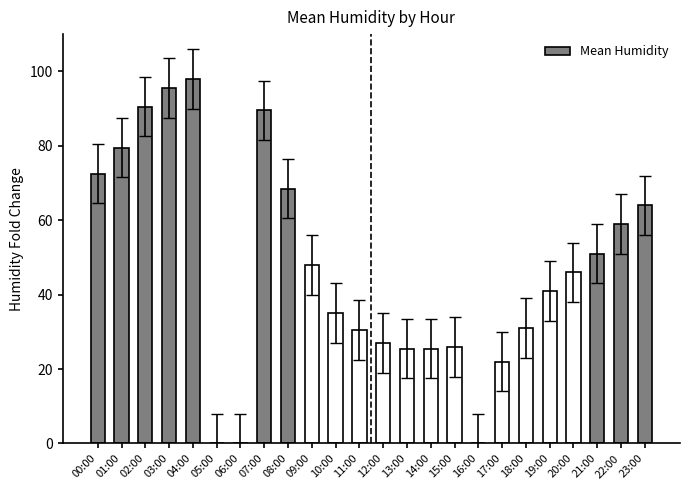

How many data points does each series have?

24